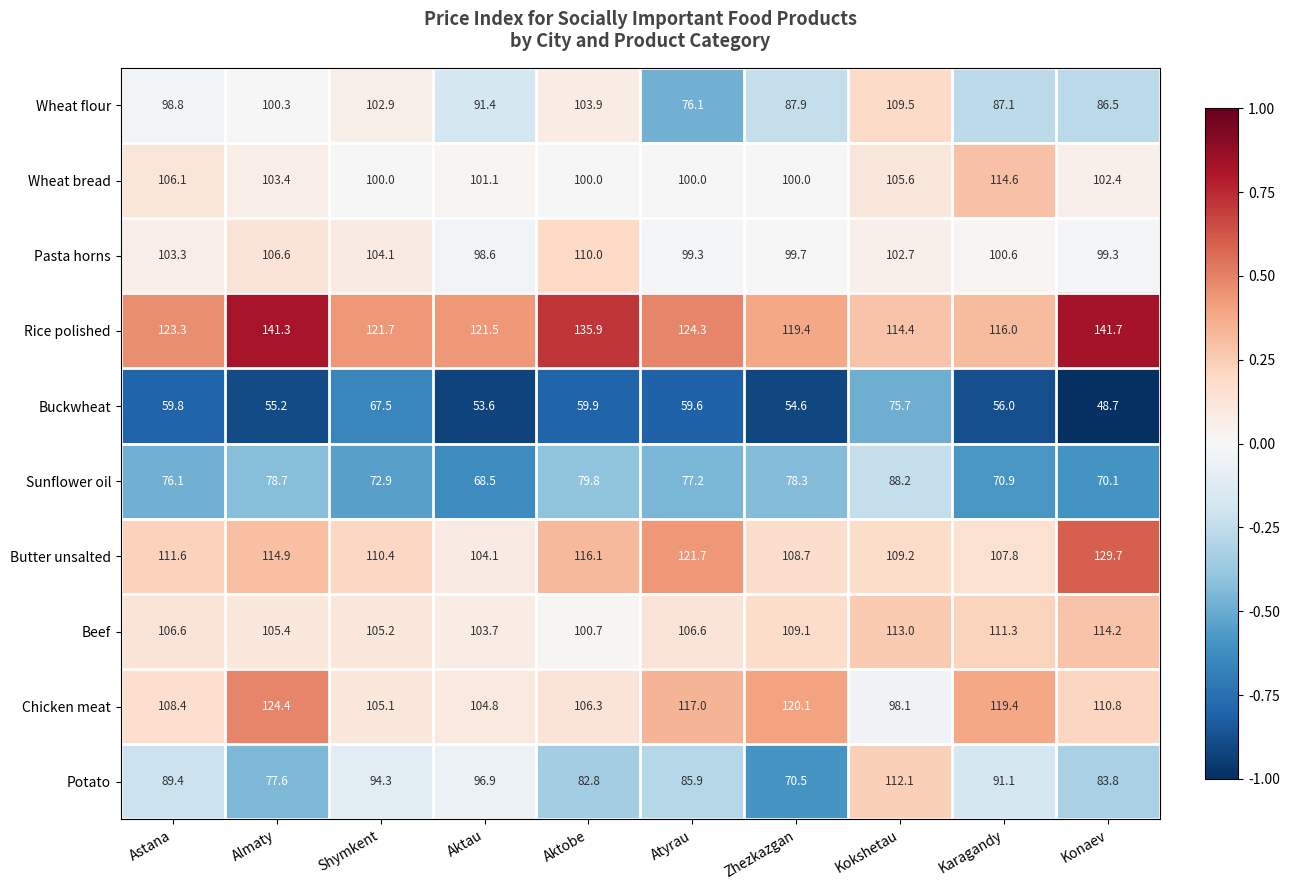

How many categories are shown in the chart?

10